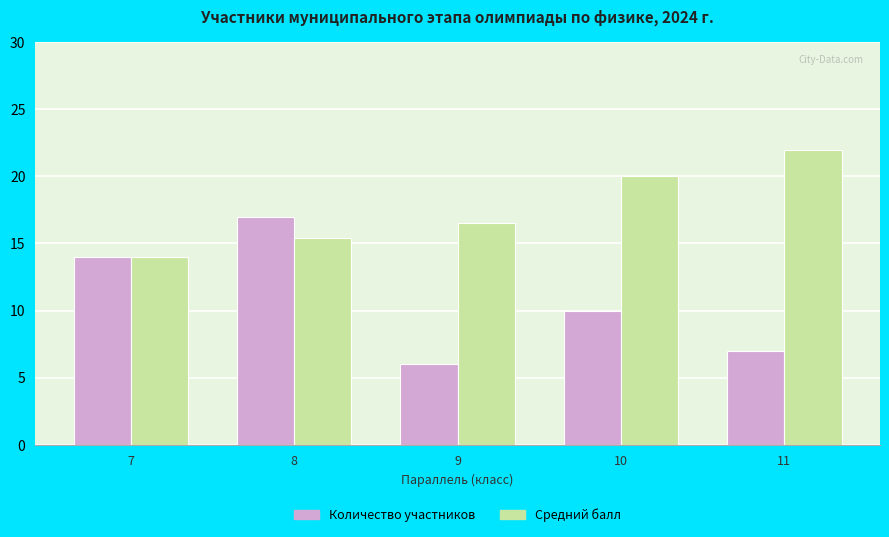

What is the maximum value shown in the chart?

22.0